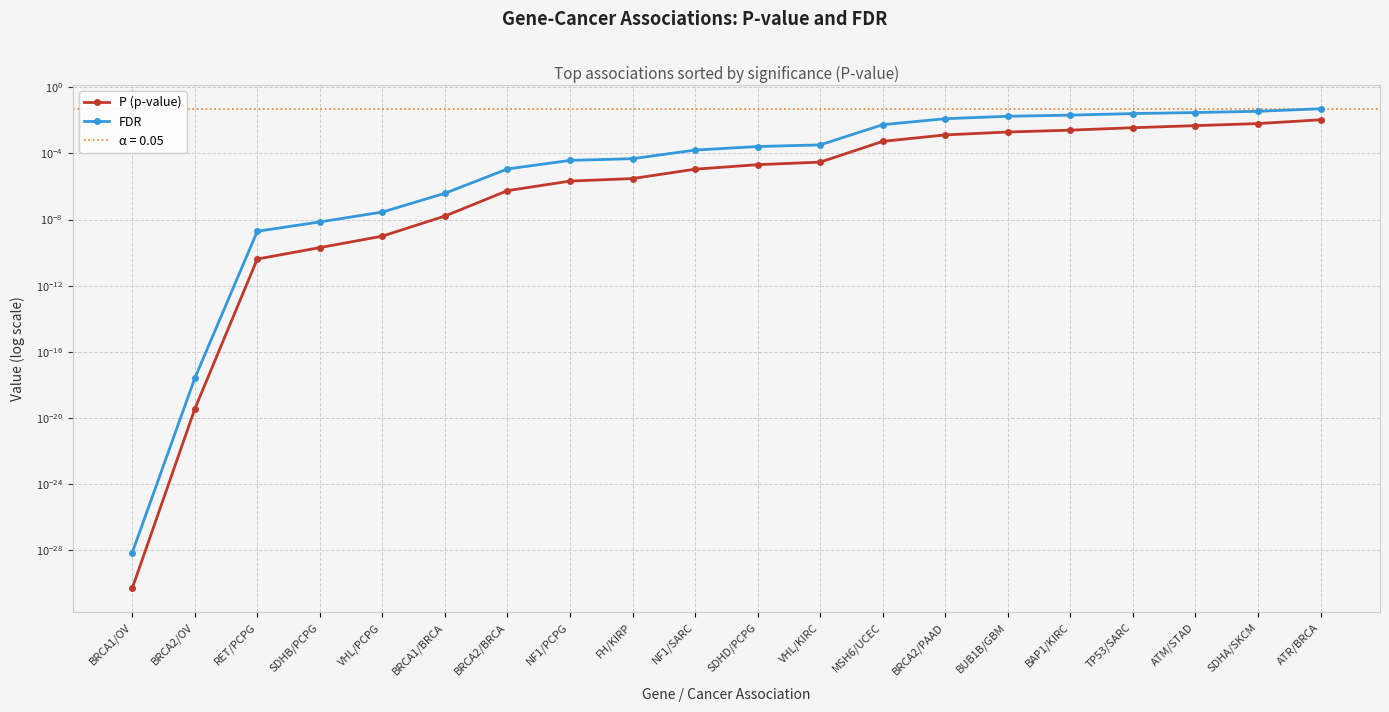

Rank the categories by FDR value from lowest to highest.

BRCA1/OV, BRCA2/OV, RET/PCPG, SDHB/PCPG, VHL/PCPG, BRCA1/BRCA, BRCA2/BRCA, NF1/PCPG, FH/KIRP, NF1/SARC, SDHD/PCPG, VHL/KIRC, MSH6/UCEC, BRCA2/PAAD, BUB1B/GBM, BAP1/KIRC, TP53/SARC, ATM/STAD, SDHA/SKCM, ATR/BRCA